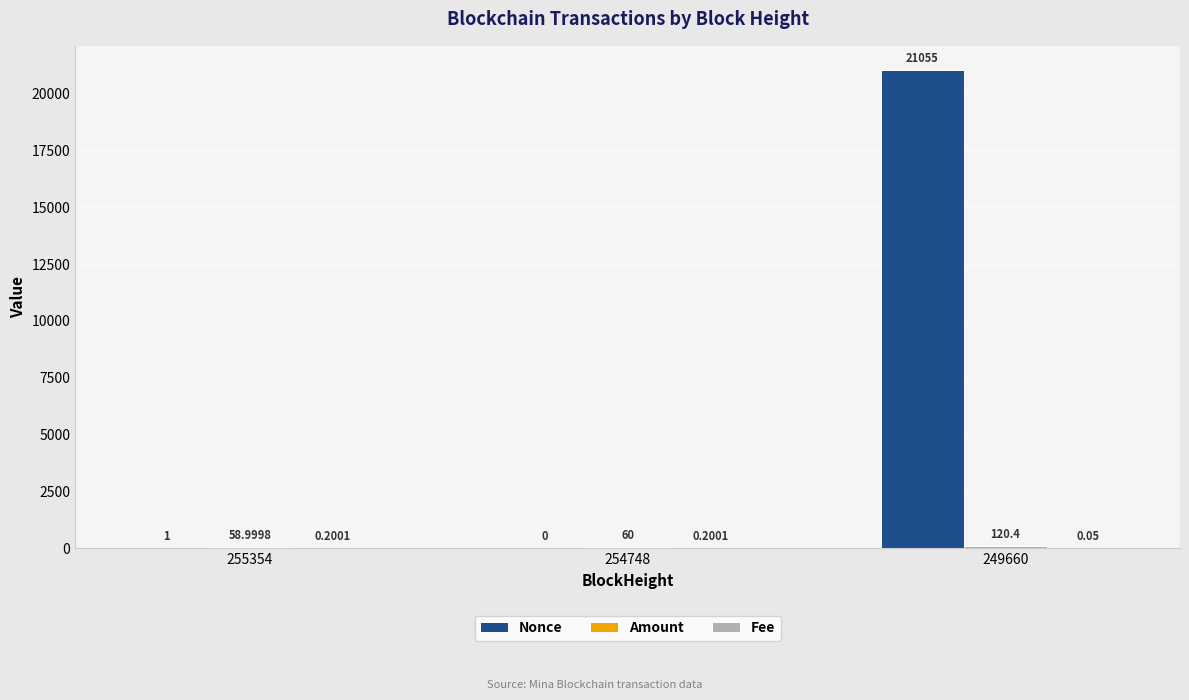

What is the sum of the Nonce values at 249660 and 254748?

21055.0